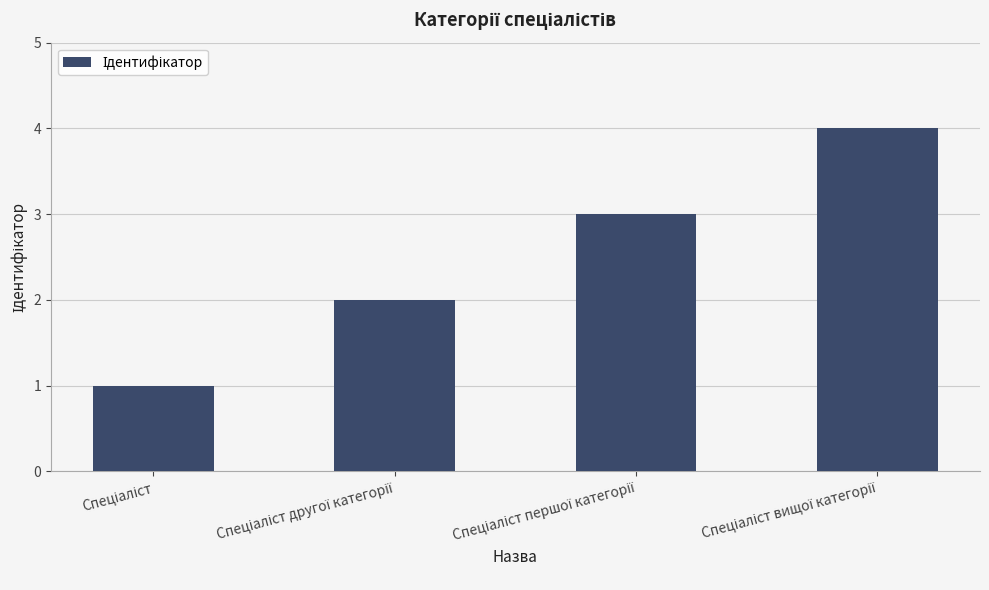

What is the difference between the maximum and minimum values?

3